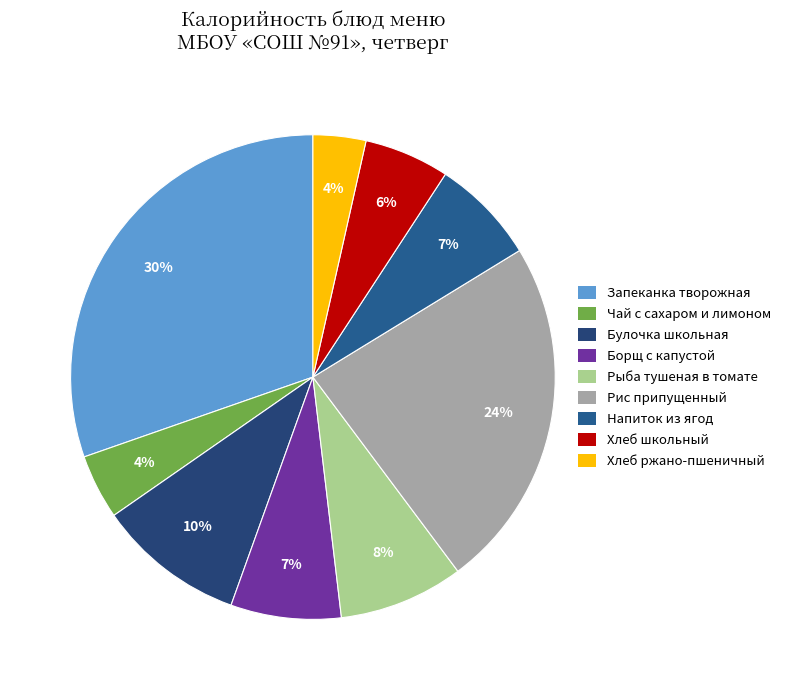

How many slices are in this pie chart?

9